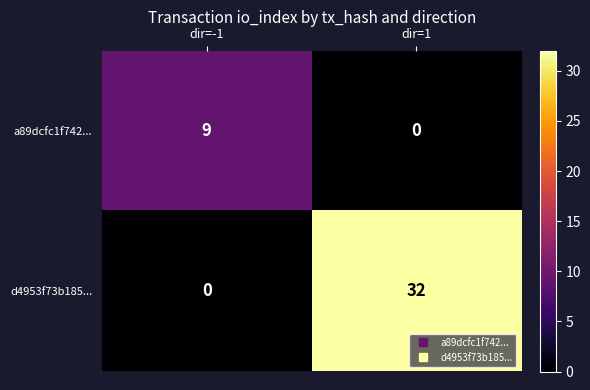

What is the difference between the maximum and minimum values in the a89dcfc1f742... series?

9